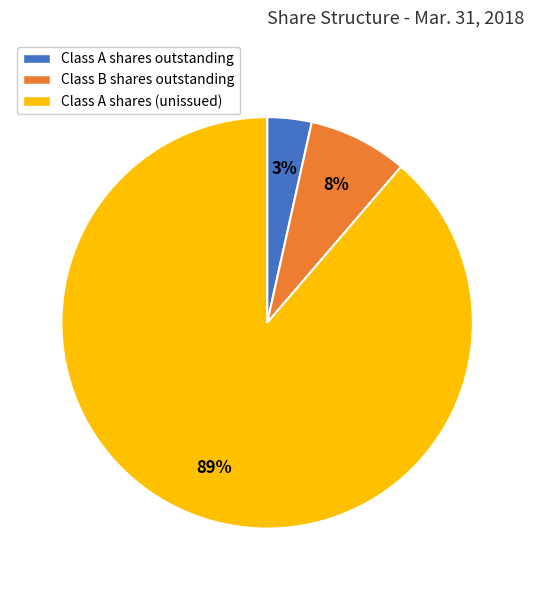

Which has a higher value, Class B shares outstanding or Class A shares (unissued)?

Class A shares (unissued)